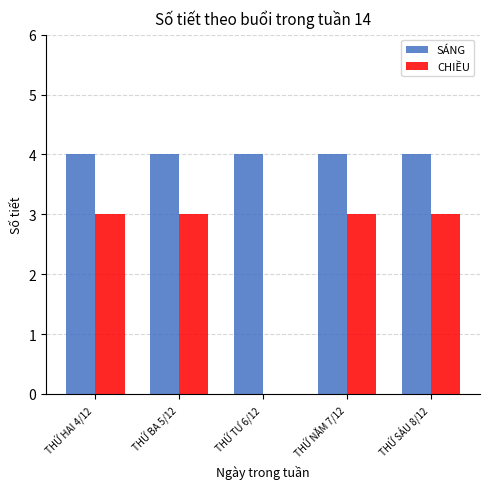

Reading left to right, list all the values displayed in this chart.

SÁNG: THỨ HAI 4/12=4	THỨ BA 5/12=4	THỨ TƯ 6/12=4	THỨ NĂM 7/12=4	THỨ SÁU 8/12=4
CHIỀU: THỨ HAI 4/12=3	THỨ BA 5/12=3	THỨ TƯ 6/12=0	THỨ NĂM 7/12=3	THỨ SÁU 8/12=3